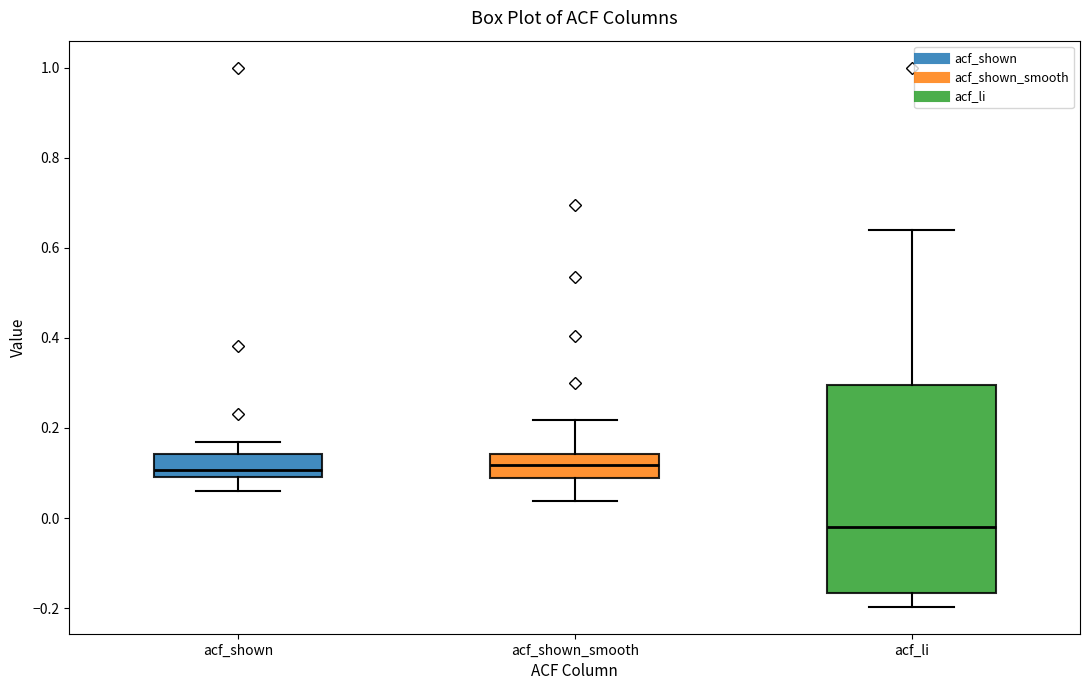

Comparing the boxes themselves (not the whiskers), which one is the tallest?

acf_li